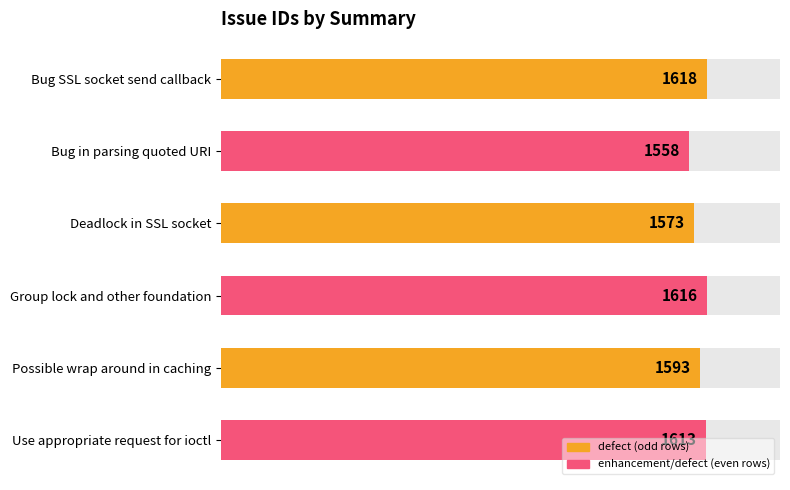

What is the value of the 6th bar from the left?

1613